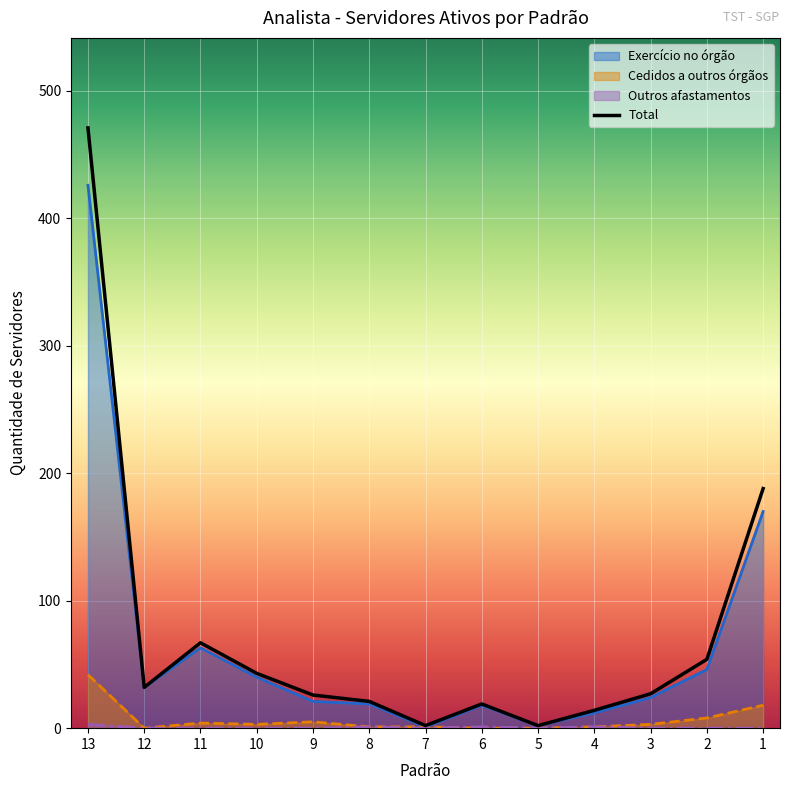

At which label does Total first exceed 27?

13